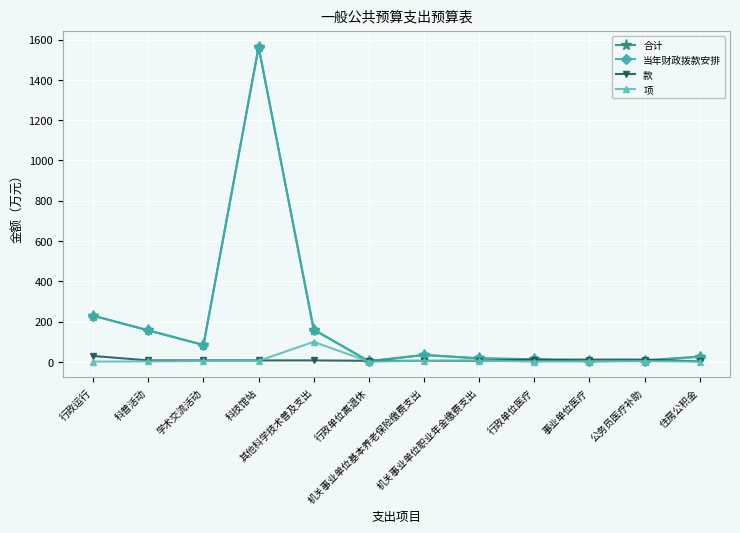

At which category is the sum across all series the highest?

科技馆站